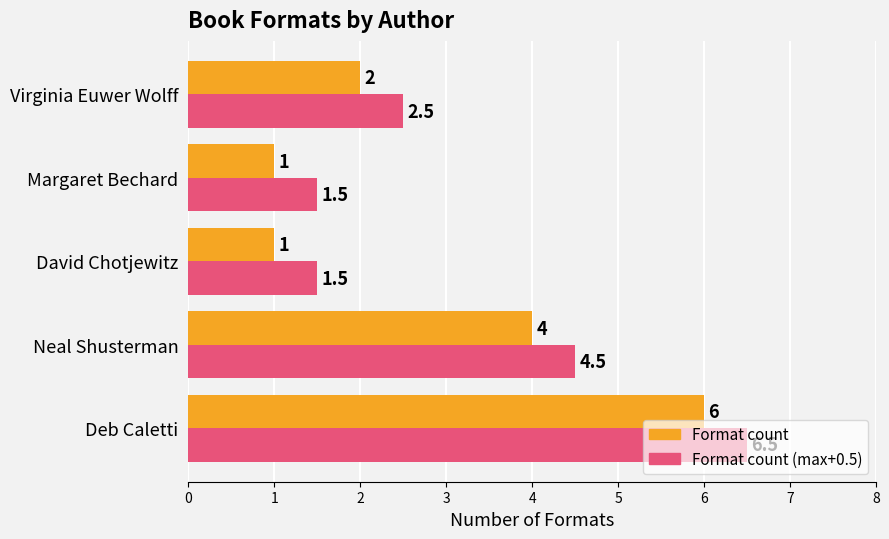

Which category has the highest value across all series?

Deb Caletti